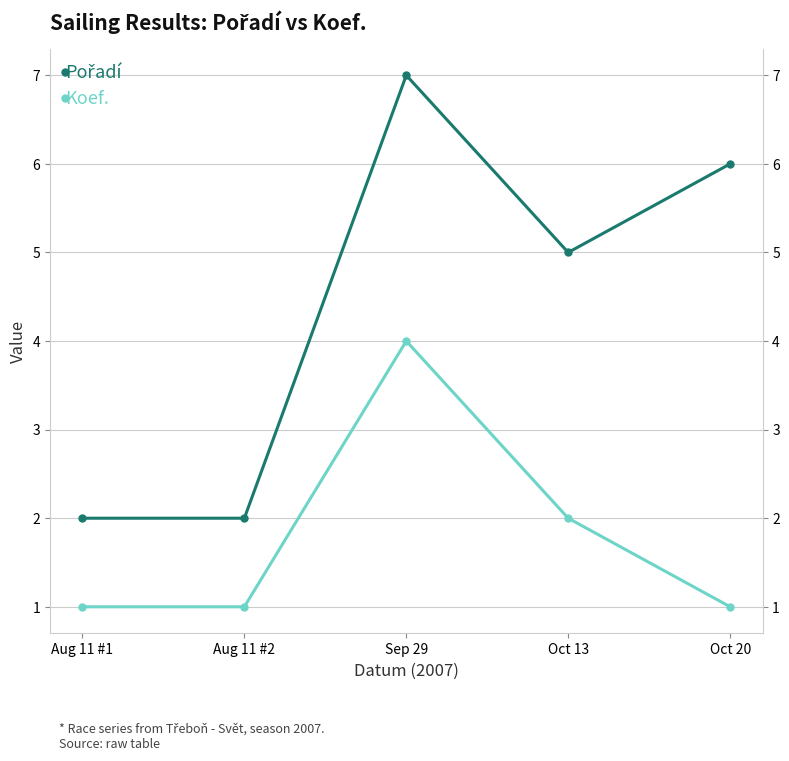

What is the difference between the maximum and second lowest values in the Pořadí series?

5